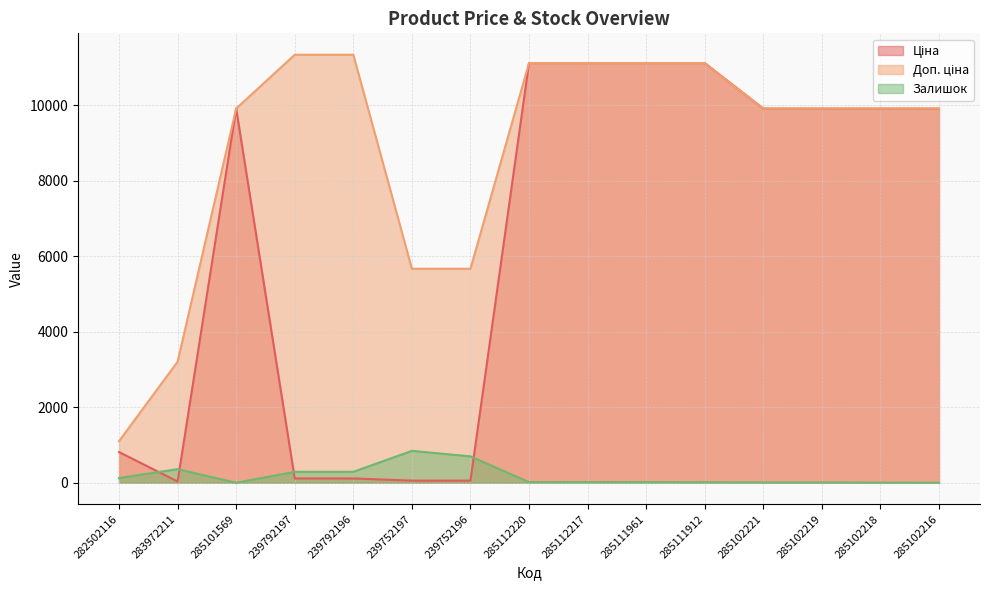

Reading left to right, extract all data points from this chart.

Ціна: 282502116=813.0	283972211=32.0	285101569=9908.5	239792197=113.3	239792196=113.3	239752197=56.7	239752196=56.7	285112220=11113.6	285112217=11113.6	285111961=11113.6	285111912=11113.6	285102221=9908.5	285102219=9908.5	285102218=9908.5	285102216=9908.5
Доп. ціна: 282502116=1101.8	283972211=3205.0	285101569=9908.5	239792197=11334.0	239792196=11334.0	239752197=5667.0	239752196=5667.0	285112220=11113.6	285112217=11113.6	285111961=11113.6	285111912=11113.6	285102221=9908.5	285102219=9908.5	285102218=9908.5	285102216=9908.5
Залишок: 282502116=125.0	283972211=360.0	285101569=0.0	239792197=289.0	239792196=290.0	239752197=845.0	239752196=698.0	285112220=17.0	285112217=17.0	285111961=17.0	285111912=14.0	285102221=8.0	285102219=7.0	285102218=3.0	285102216=0.0